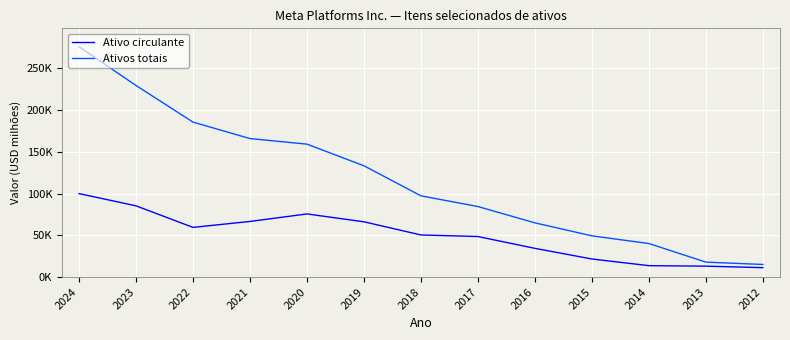

What are all the series names shown in the legend?

Ativo circulante, Ativos totais